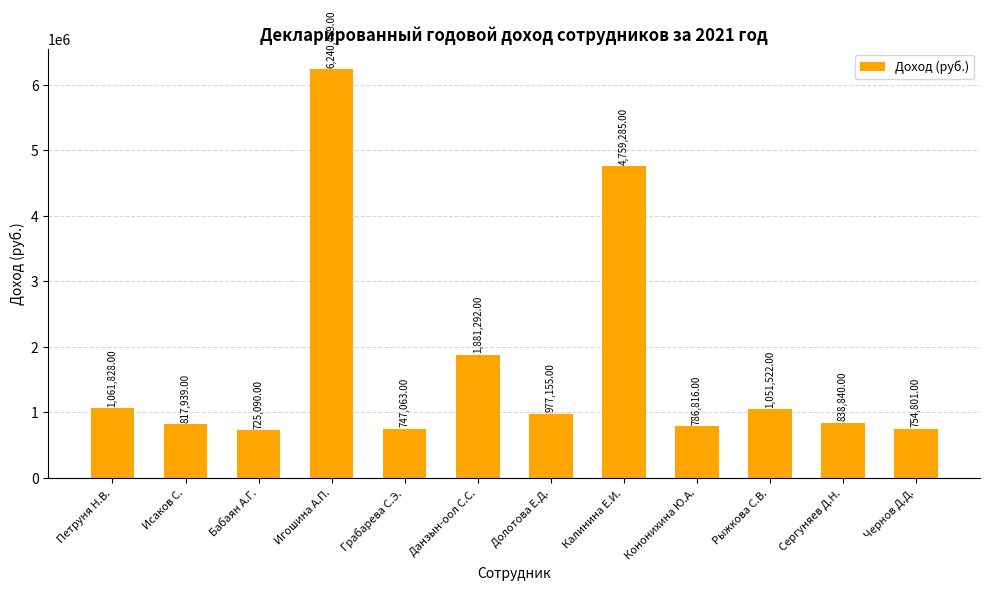

At which category does the chart reach its peak across all series?

Игошина А.П.